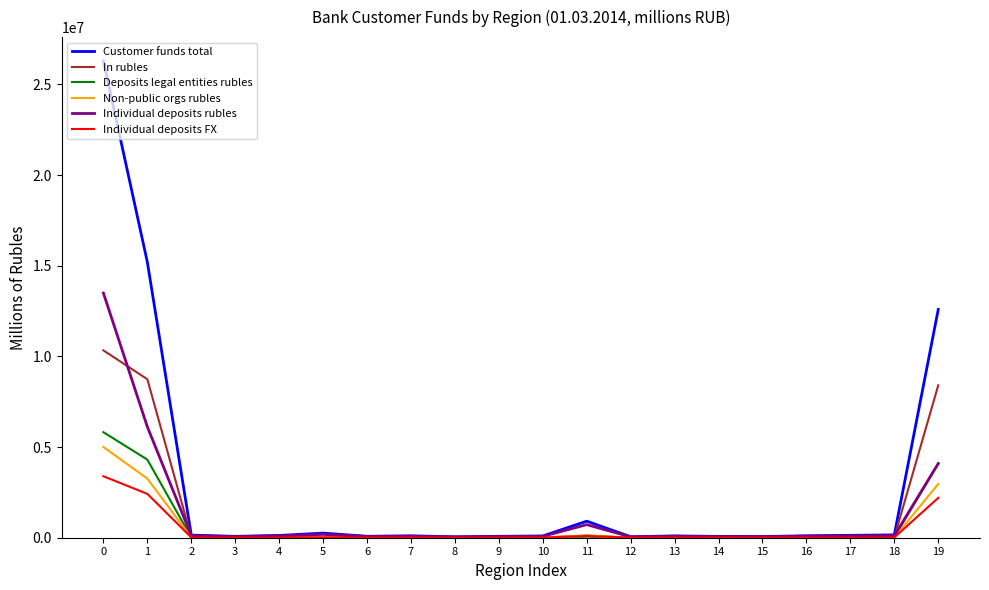

How many values in the Individual deposits rubles series are below 84436?

10